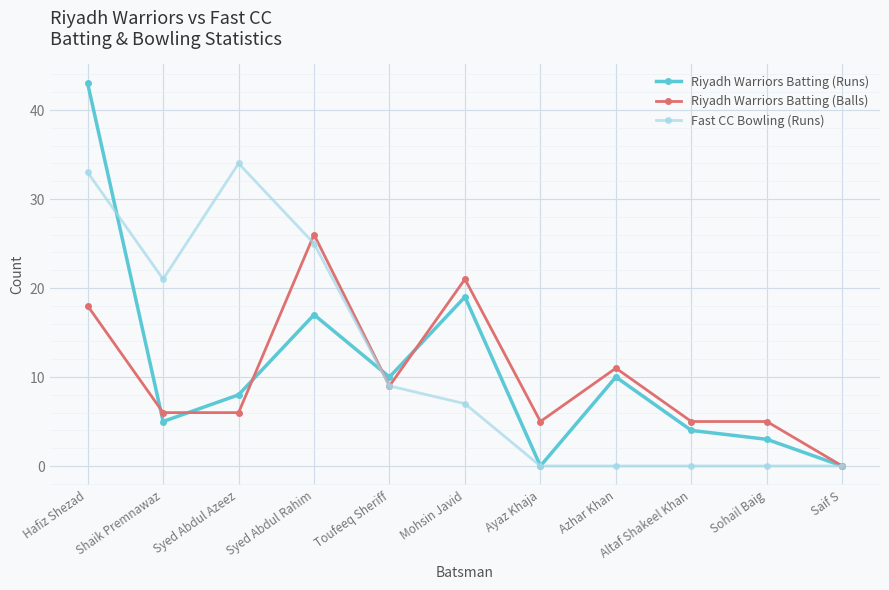

Which series has the widest spread of values?

Riyadh Warriors Batting (Runs)